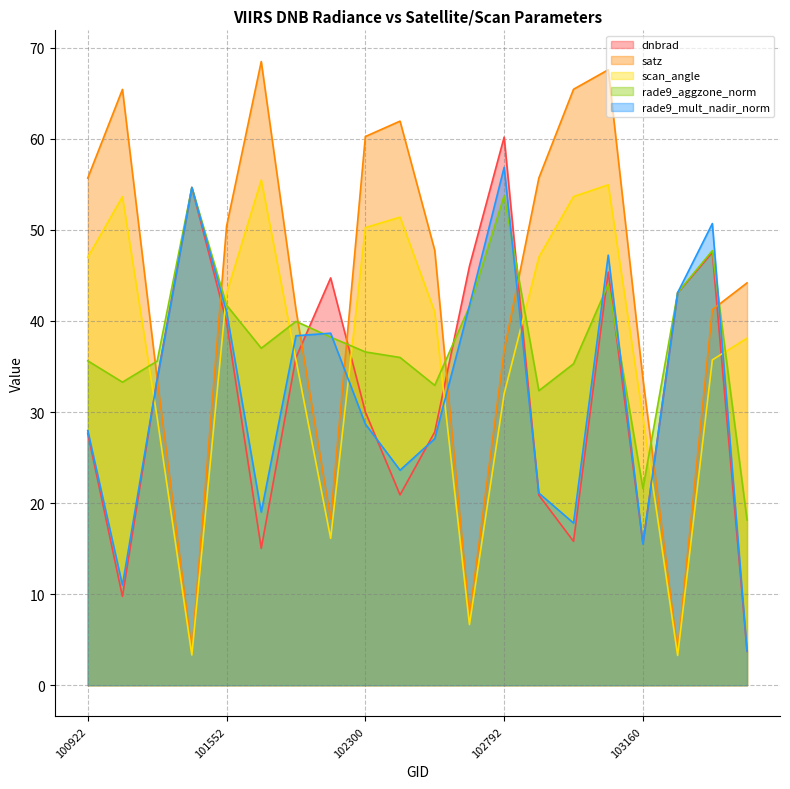

True or false: rade9_mult_nadir_norm has a value of 71.6 at 103032.

False